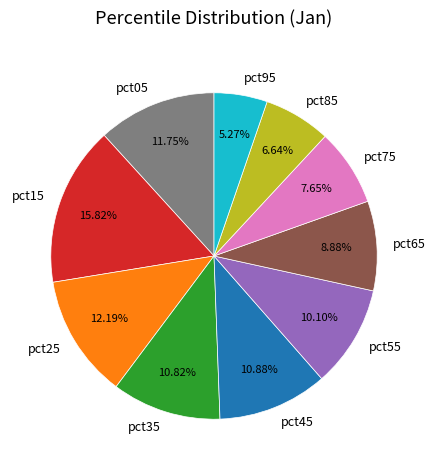

True or false: pct35 accounts for 11% of the total.

True